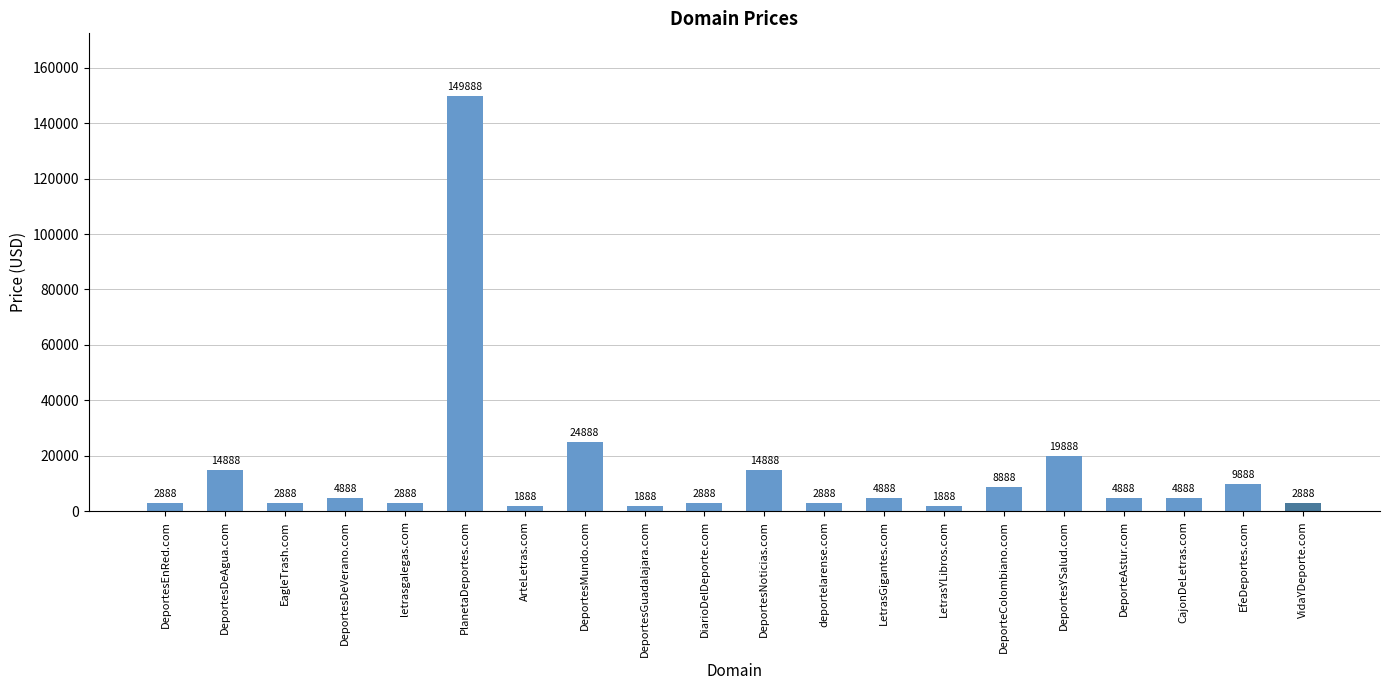

What is the difference between the values at DeportesDeAgua.com and LetrasGigantes.com?

10000